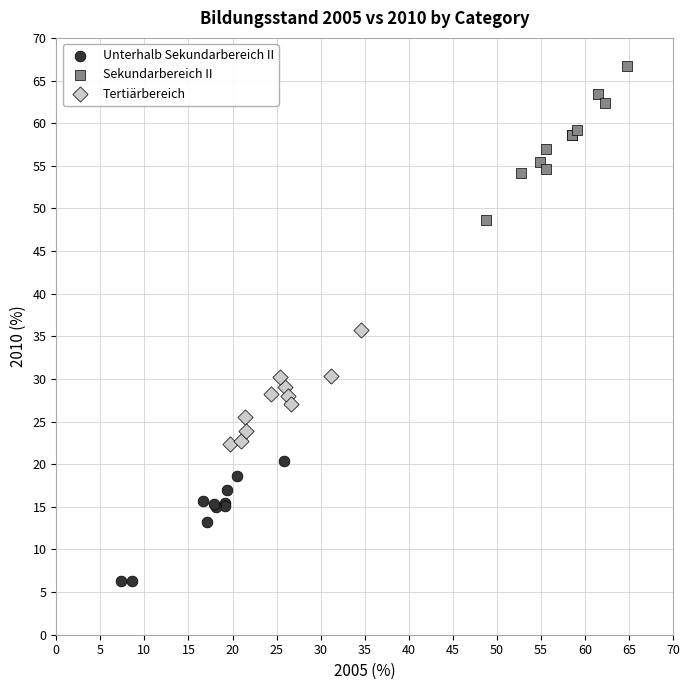

Which series reaches the maximum Y coordinate?

Sekundarbereich II